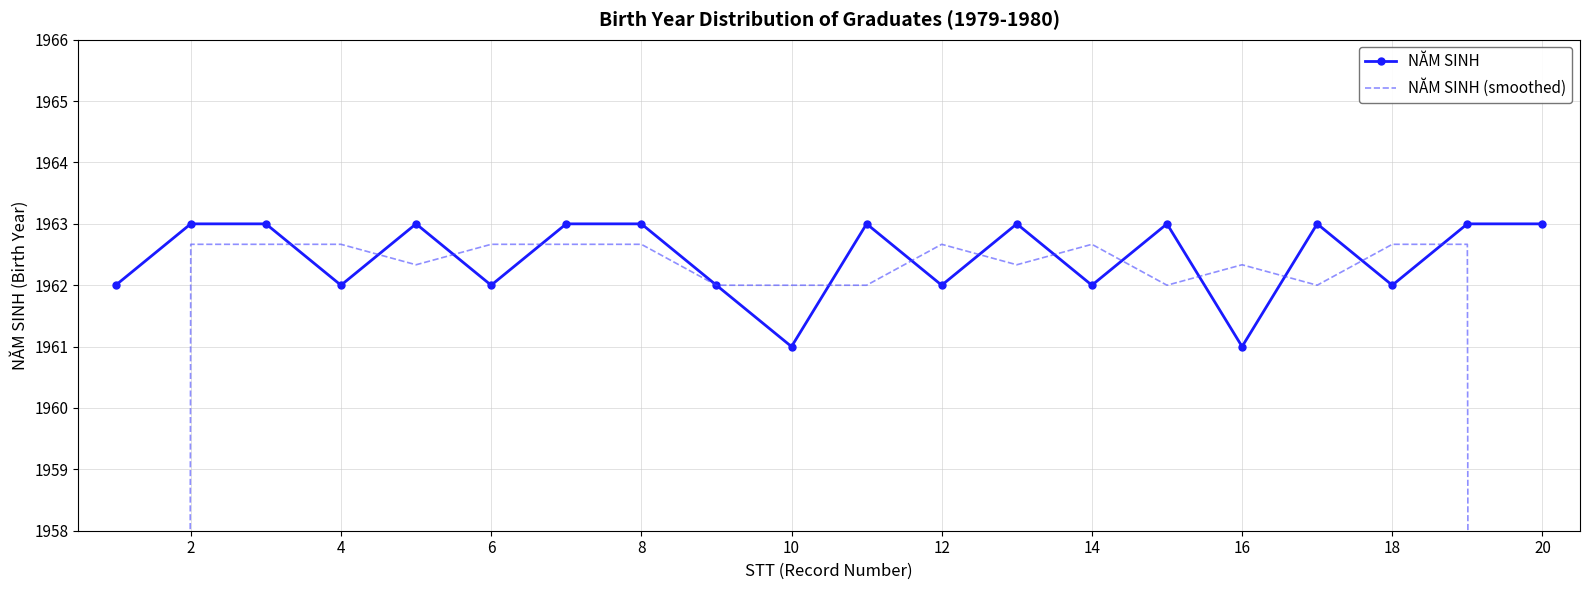

True or false: NĂM SINH has a value of 1962 at 14.

True